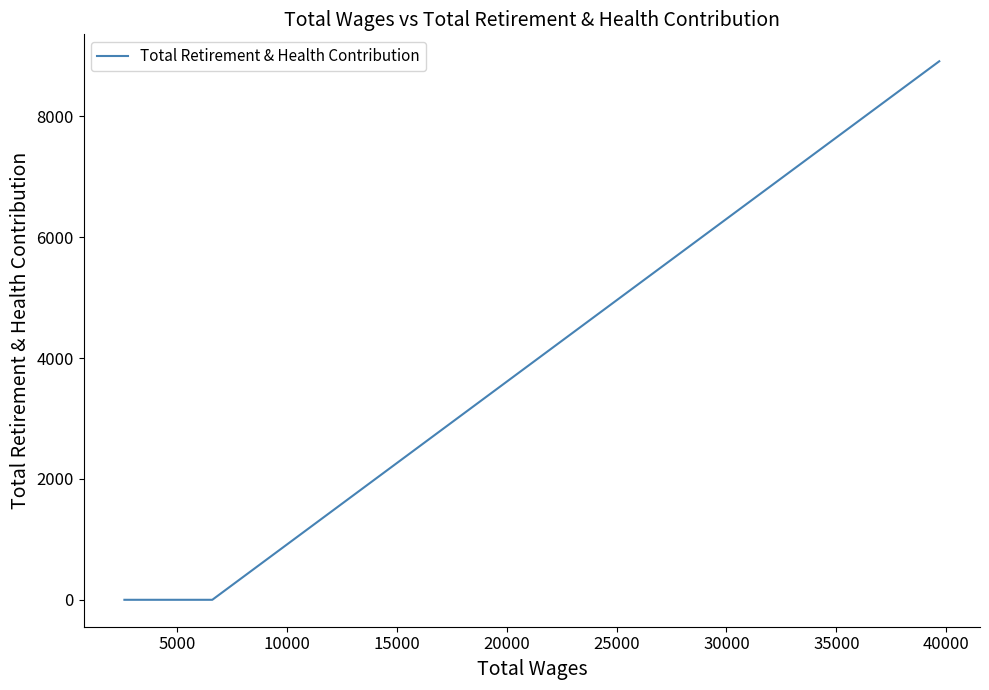

The value at 5000 is -4143. True or false?

False